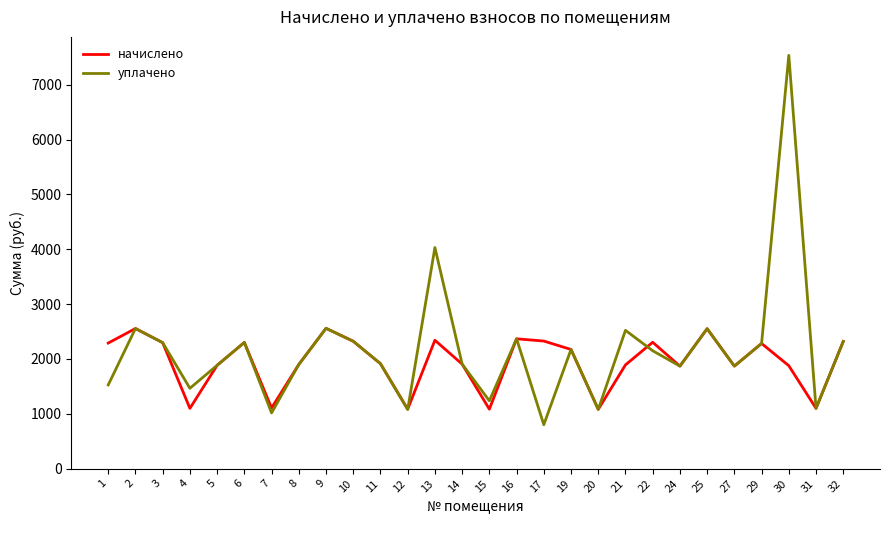

The value of уплачено at 32 is 1171.0. True or false?

False